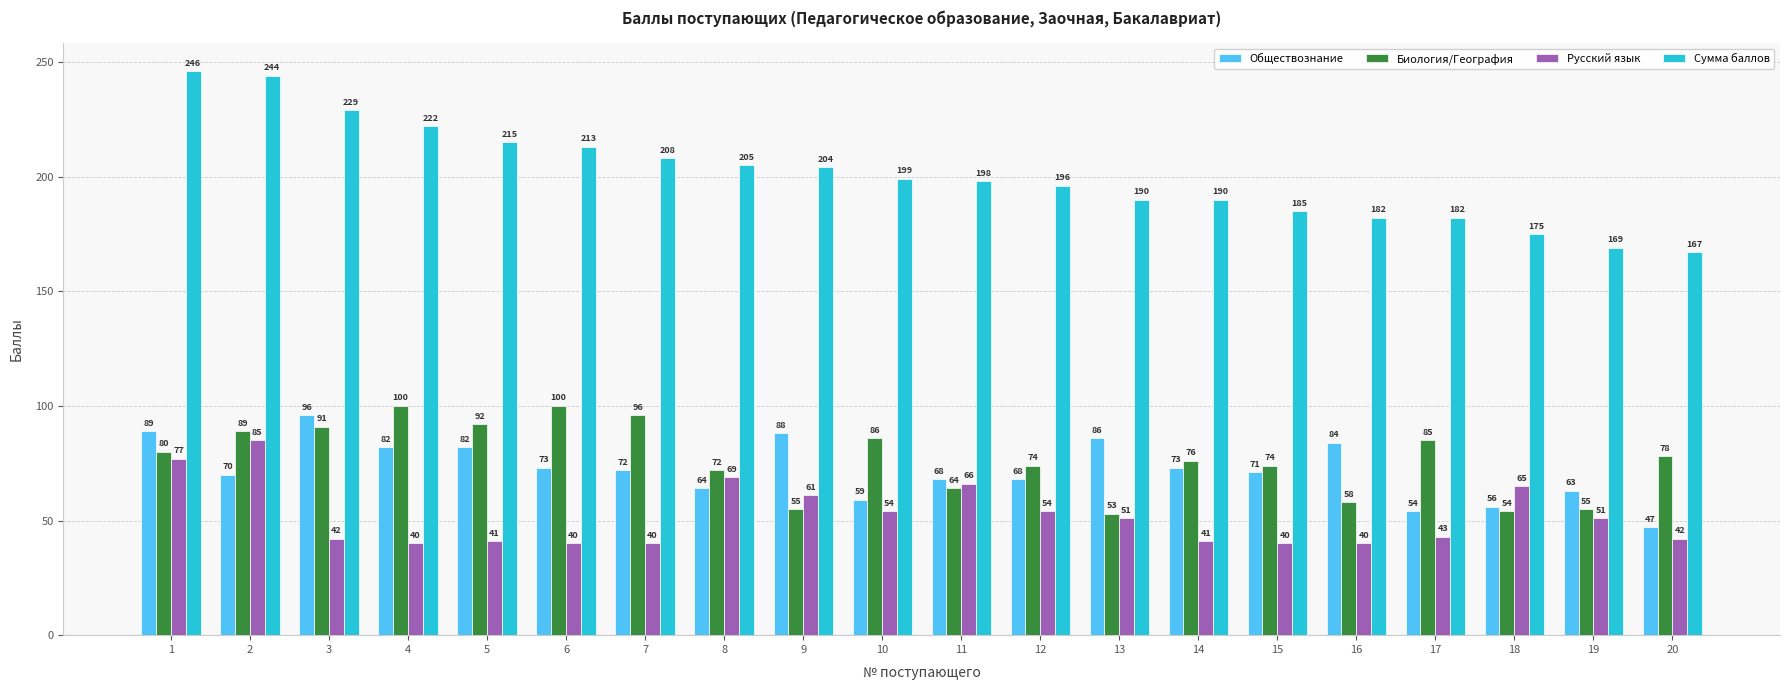

Read the Обществознание value at 12, to the nearest 5.

70